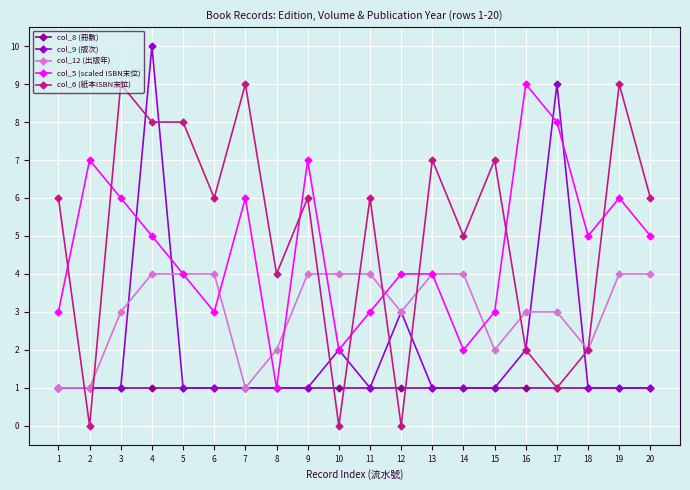

What is the maximum value shown in the chart?

10